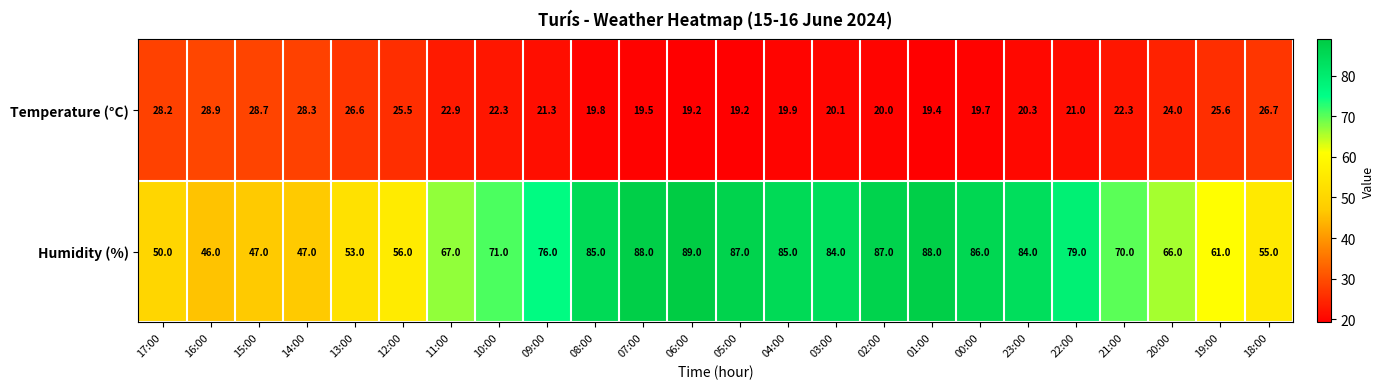

Count the number of categories in the chart.

24